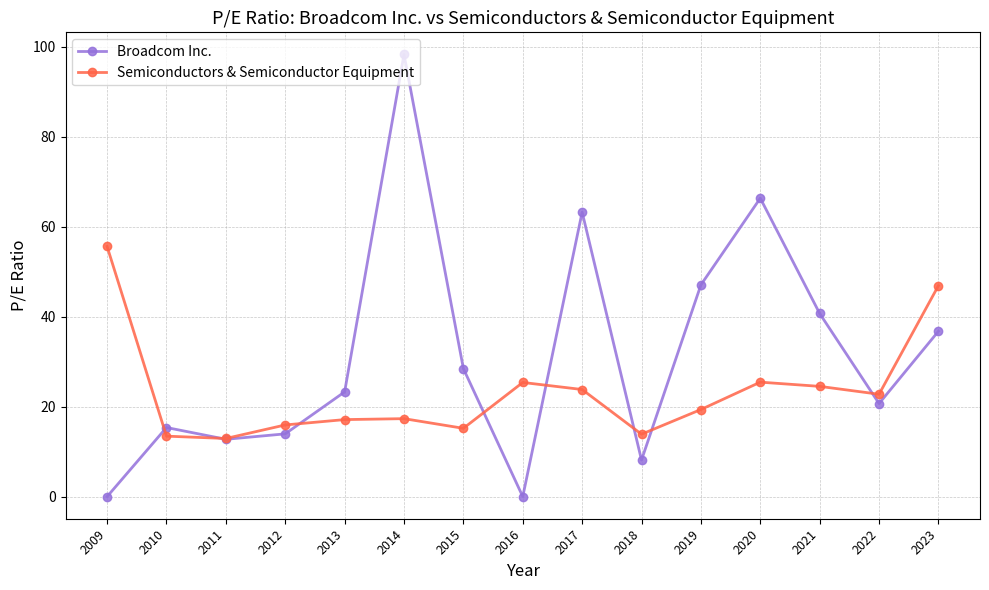

Between 2015 and 2018, which series saw the biggest shift?

Broadcom Inc.